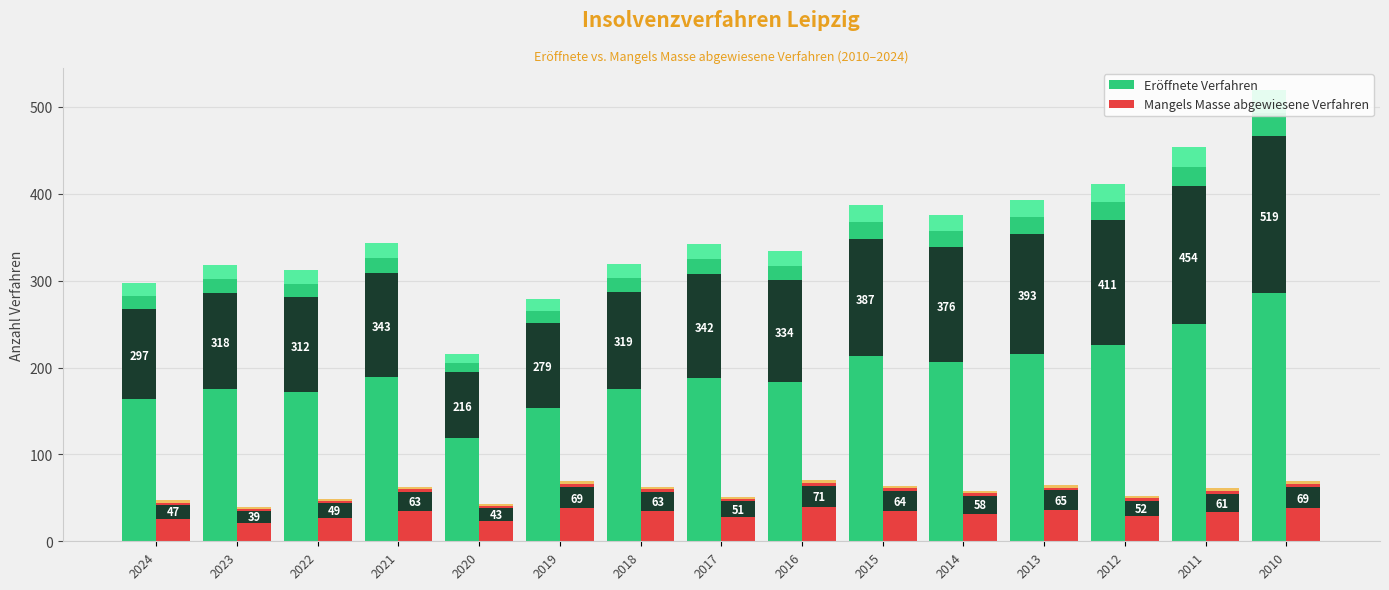

The value of Eröffnete Verfahren at 2023 is 318. True or false?

True